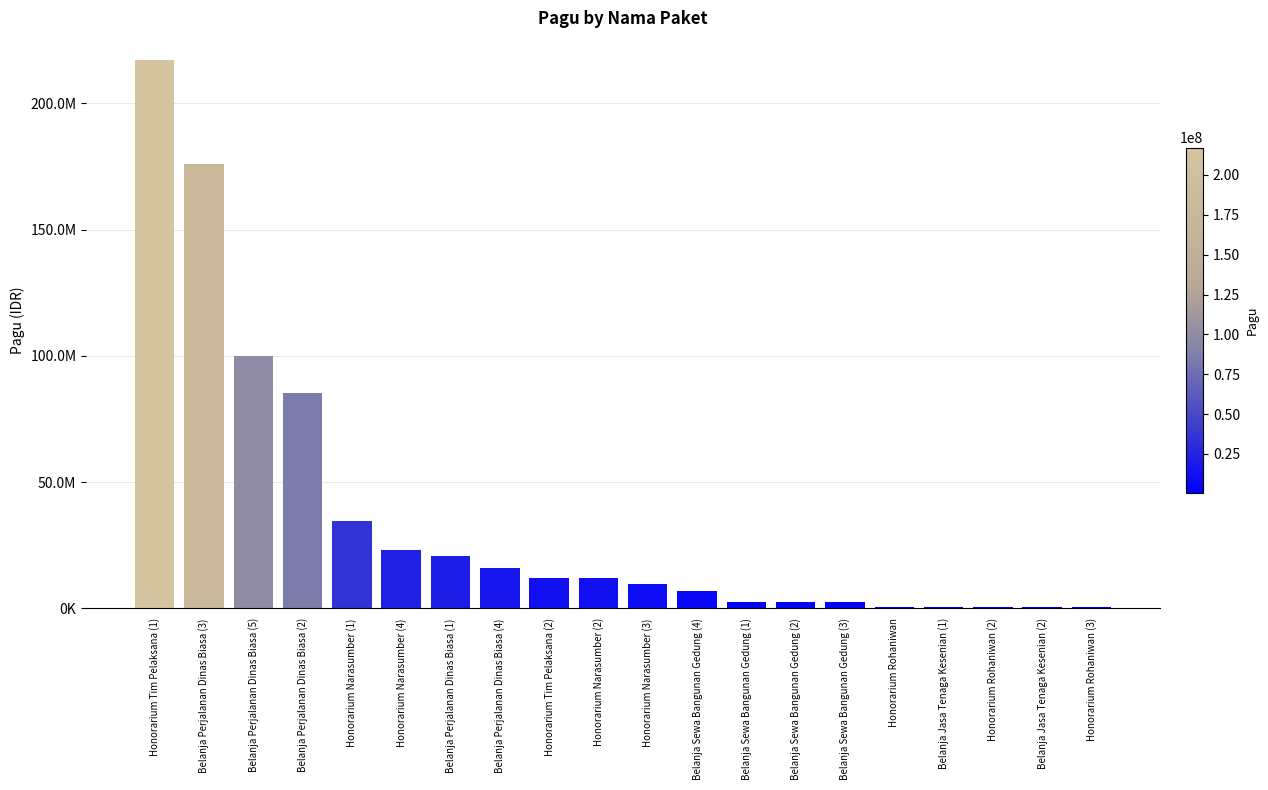

What is the label of the 12th bar from the right?

Honorarium Tim Pelaksana (2)